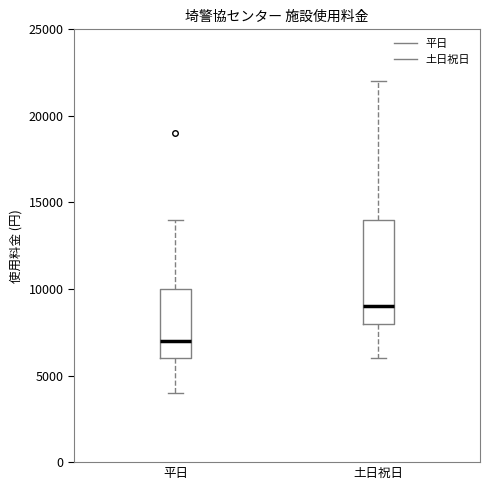

Reading left to right, transcribe this box plot: for each box, give where its median line is, the range the box spans, and where its two whiskers end, as read against the y-axis. The values are not printed on the chart, so give them approximately, as read against the axis.

平日: median 7000, box 6000 to 10000, whiskers 4000 to 14000
土日祝日: median 9000, box 8000 to 14000, whiskers 6000 to 22000